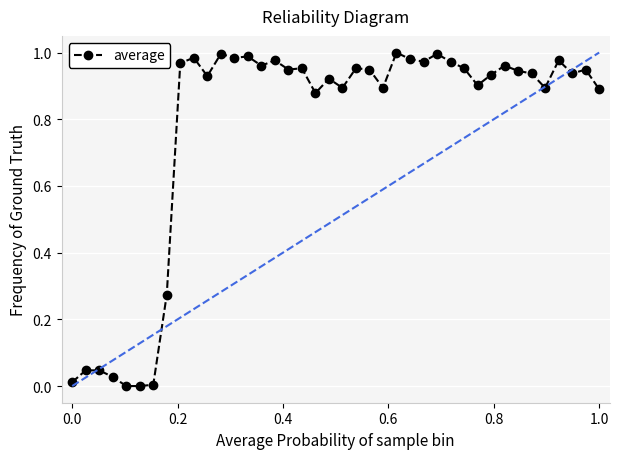

True or false: the data has more than 0 interior local peaks.

True